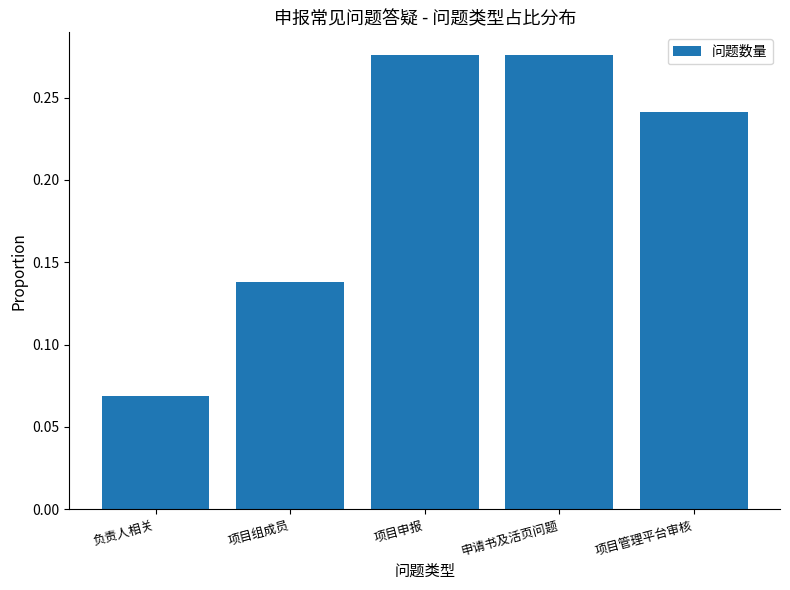

Which has a higher value, 项目组成员 or 负责人相关?

项目组成员